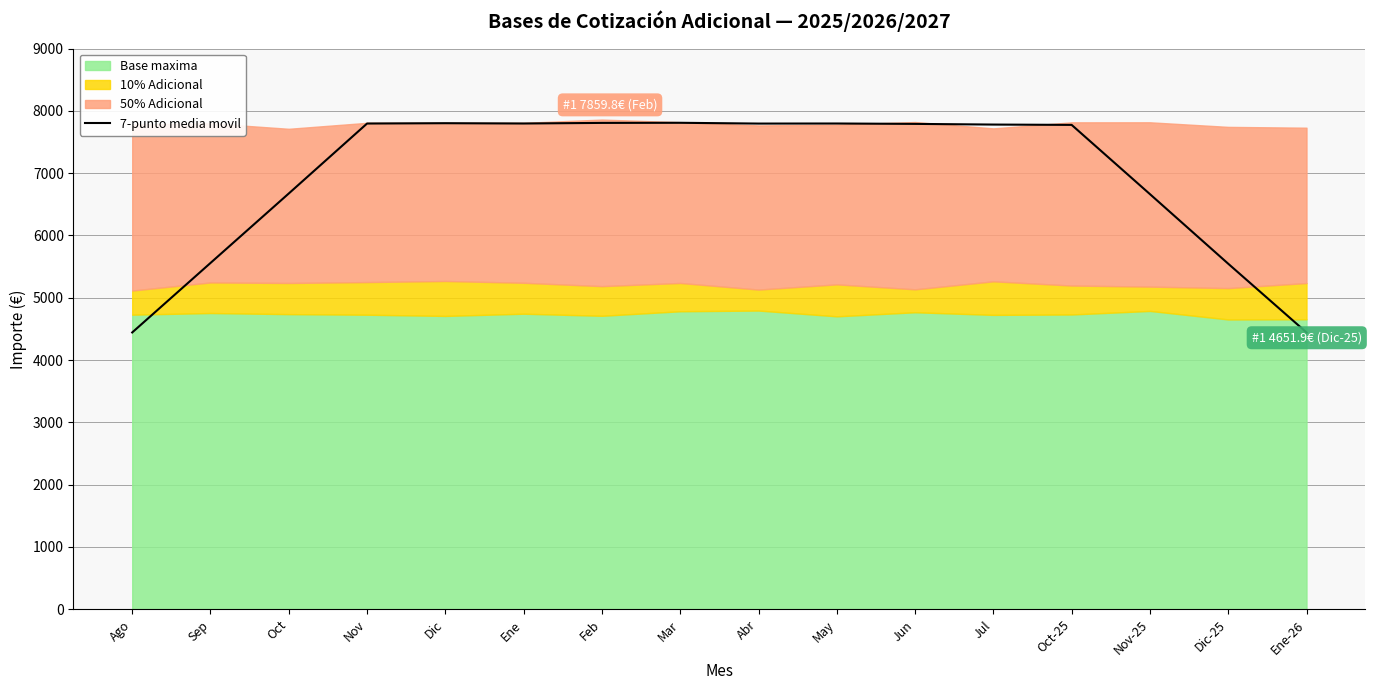

Where does the data first go above 7790?

Nov